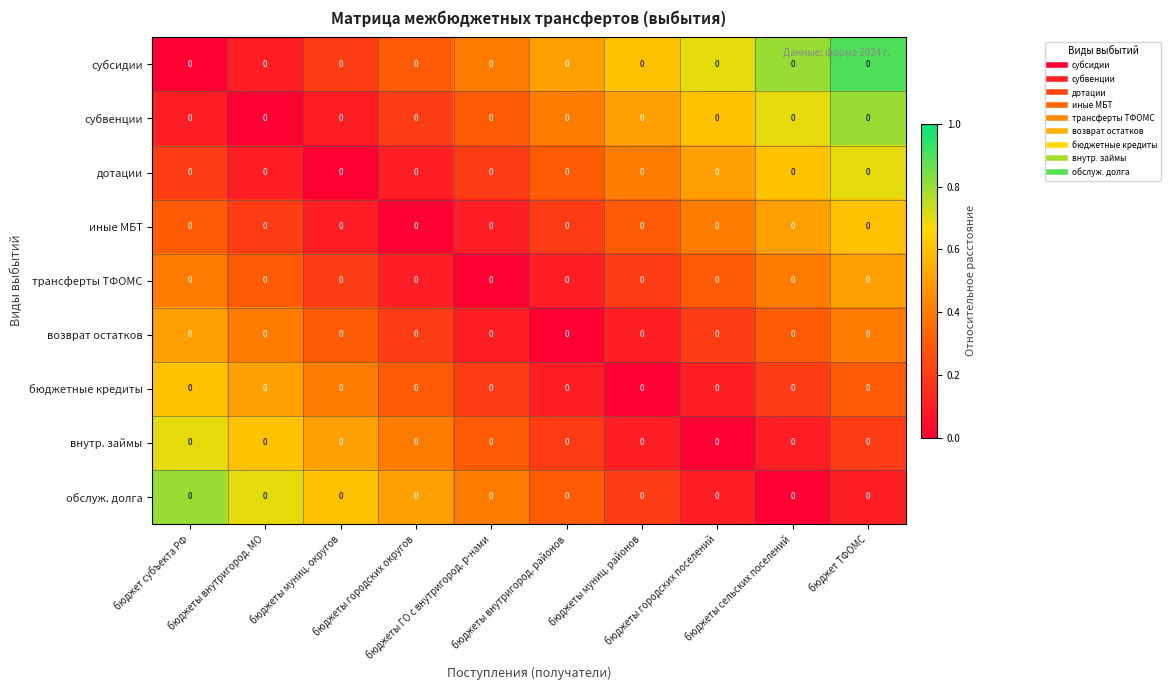

Rank the categories by иные МБТ value from highest to lowest.

бюджет ТФОМС, бюджеты сельских поселений, бюджеты городских поселений, бюджет субъекта РФ, бюджеты муниц. районов, бюджеты внутригород. МО, бюджеты внутригород. районов, бюджеты муниц. округов, бюджеты ГО с внутригород. р-нами, бюджеты городских округов